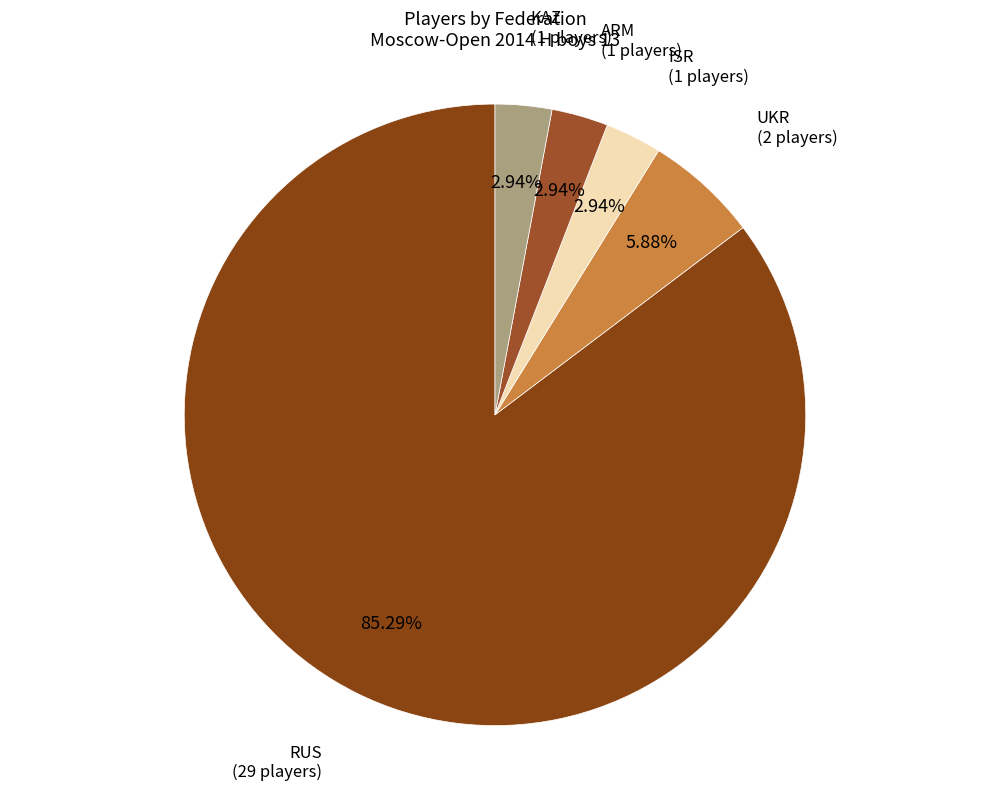

How many slices are in this pie chart?

5